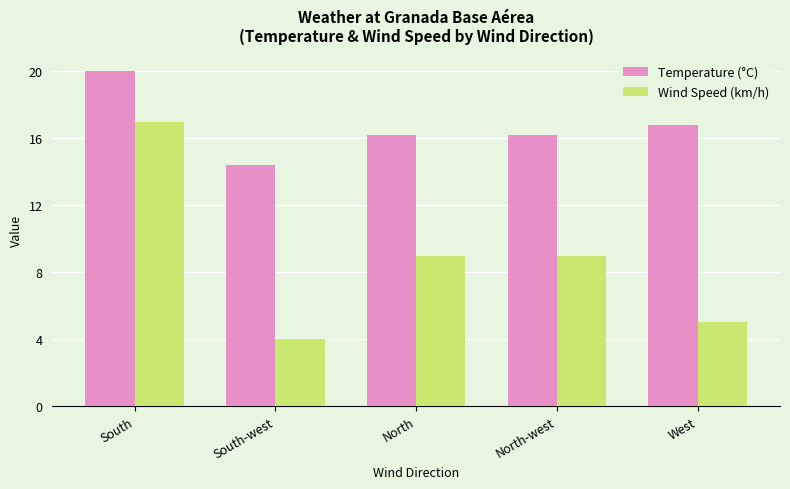

What position from the right is West?

1